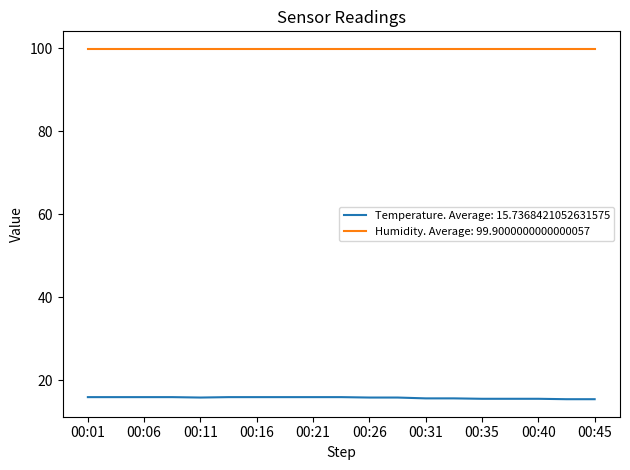

Rank the series by their maximum value, from highest to lowest.

Humidity. Average: 99.9000000000000057, Temperature. Average: 15.7368421052631575